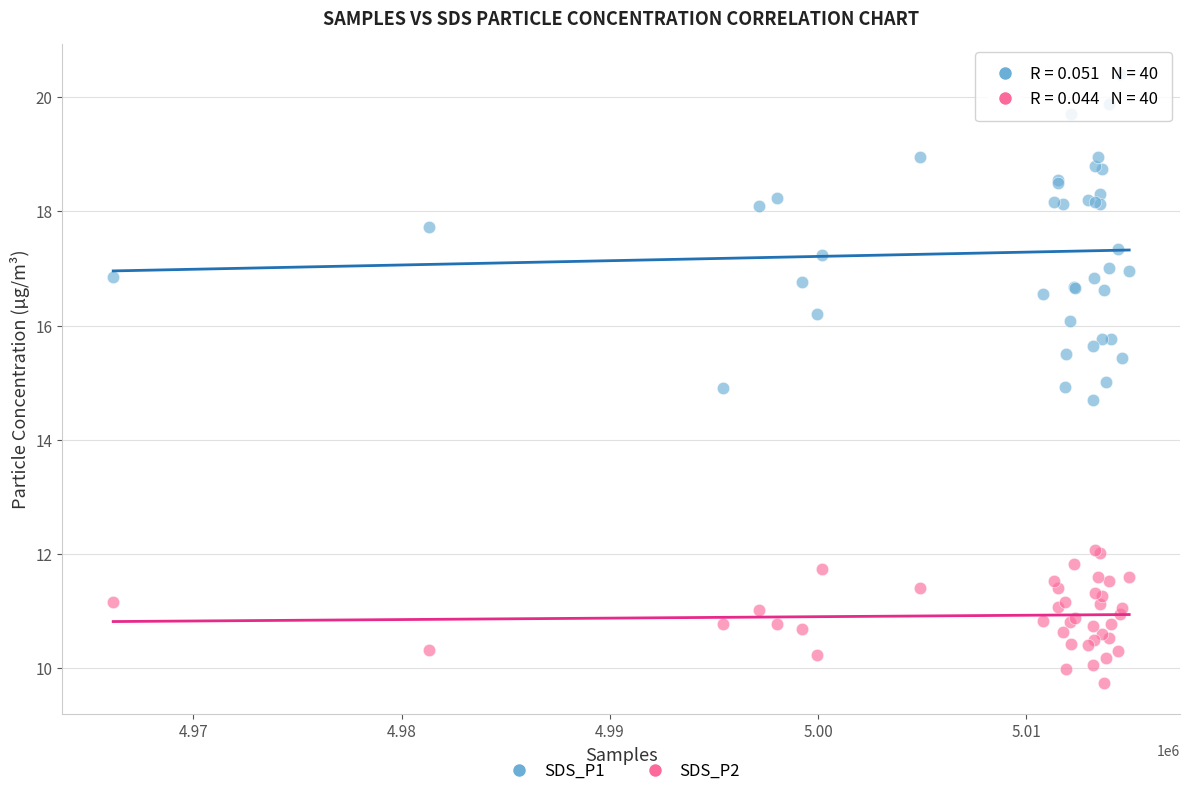

Which series reaches the maximum Y coordinate?

SDS_P1